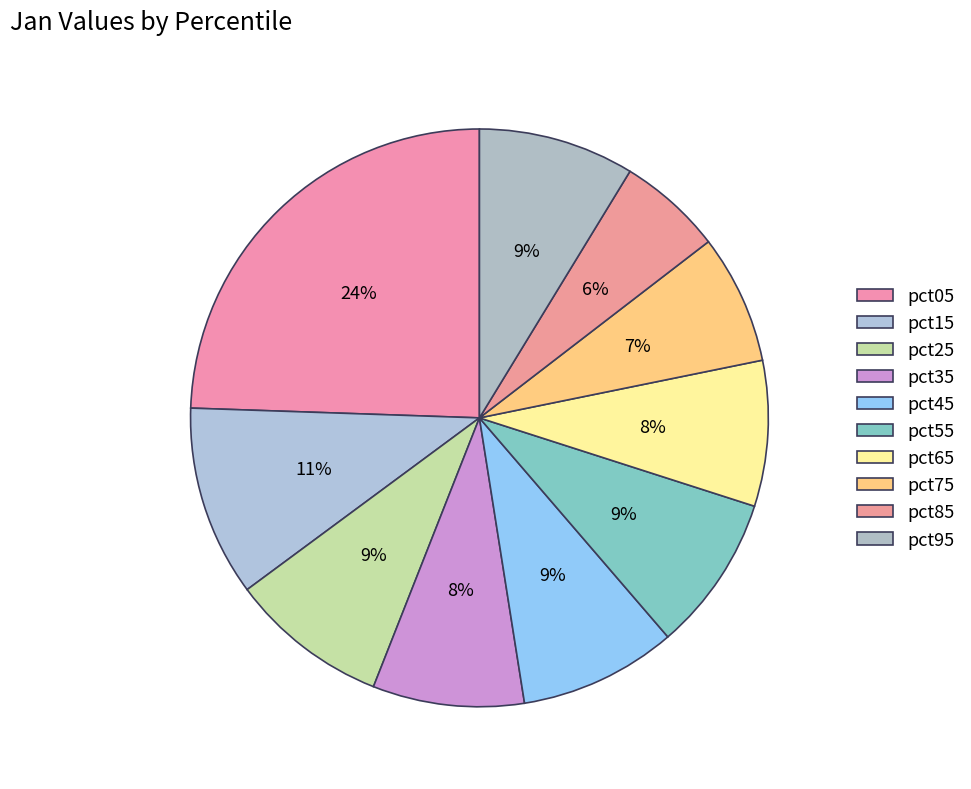

Does pct55 represent more than half of the total?

No